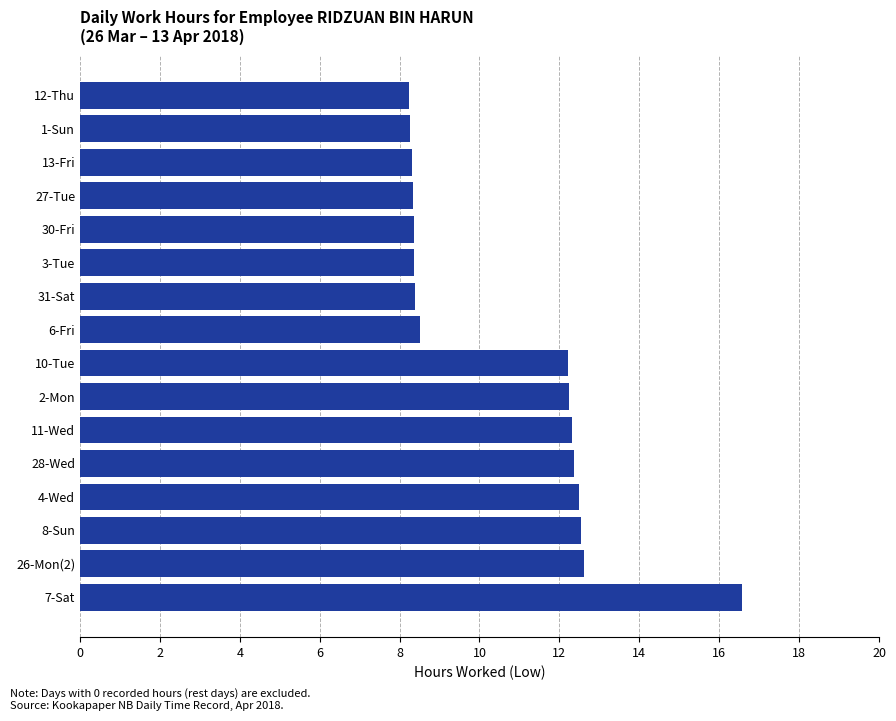

What is the maximum value shown in the chart?

16.6